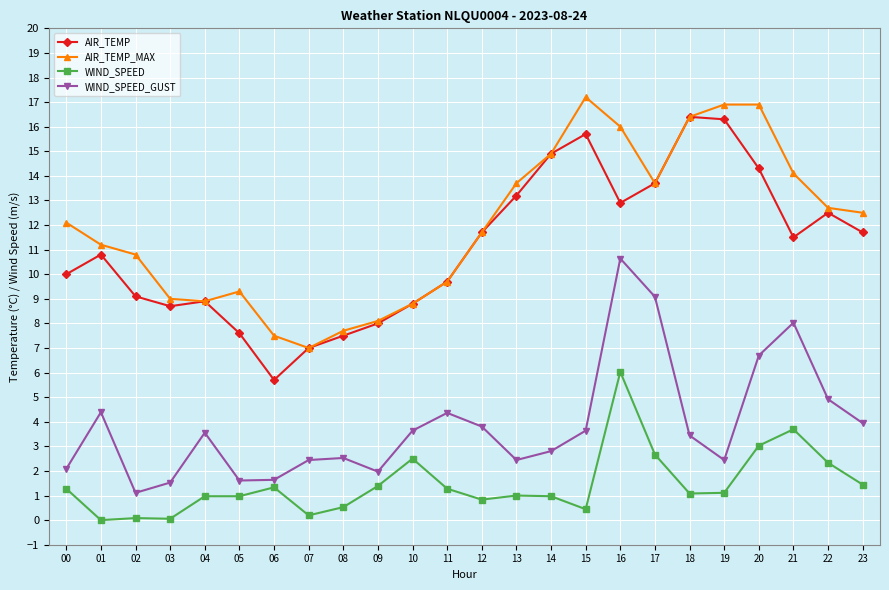

What is the maximum value for WIND_SPEED?

6.0